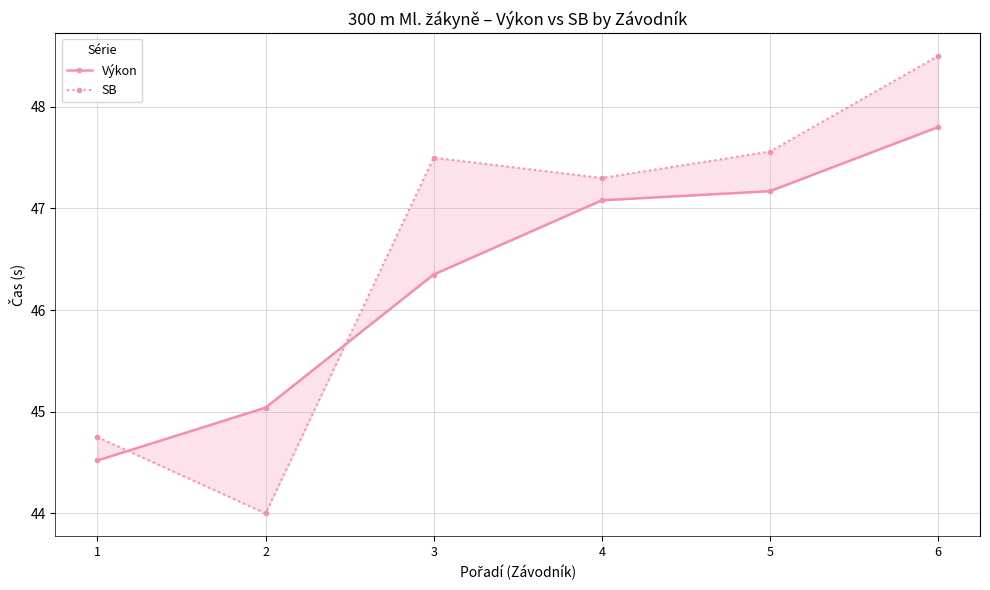

Rank the series at 2 from highest to lowest value.

Výkon, SB